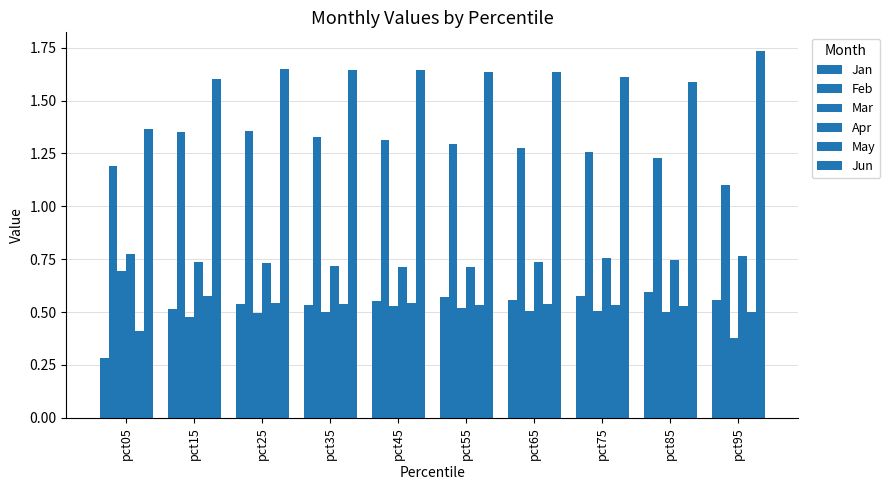

Which series changed the most between pct05 and pct95?

Jun